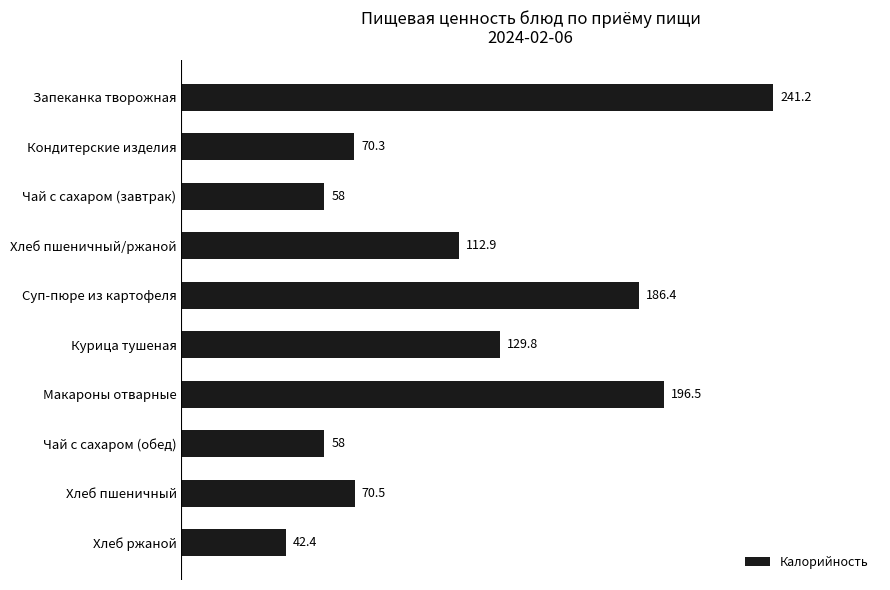

What is the change in value from Курица тушеная to Макароны отварные?

+66.7